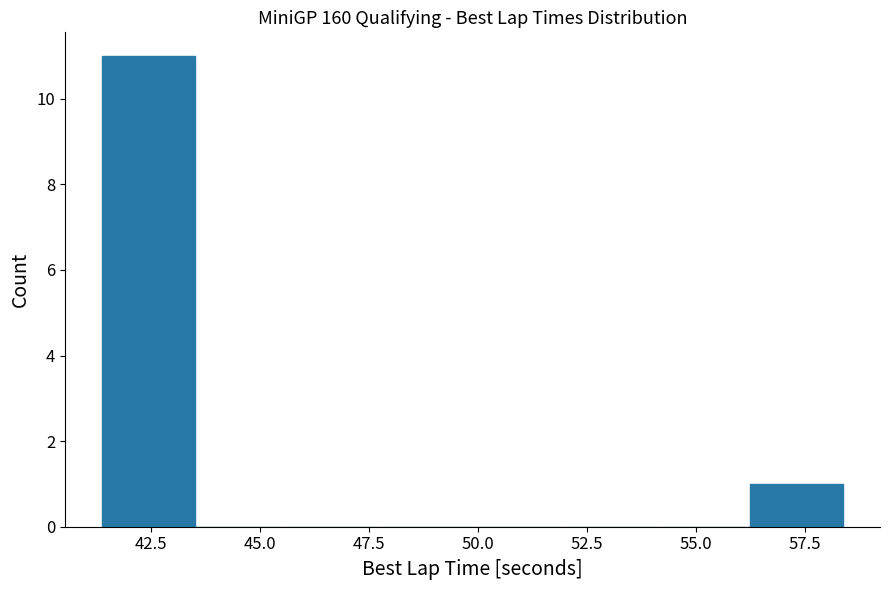

What is the height of the bar covering 56.0 to 58.5 on the x-axis? Neither the bar edges nor the heights are printed on the chart, so give them approximately, as read against the axes.

1